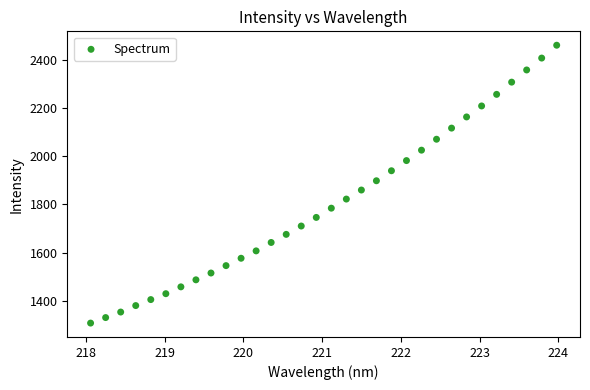

What is the range of X values (max minus min)?

5.9